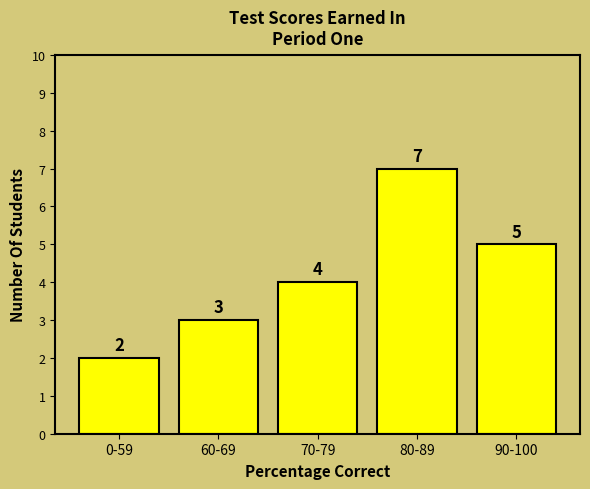

Reading right to left, extract all data points from this chart.

5	7	4	3	2